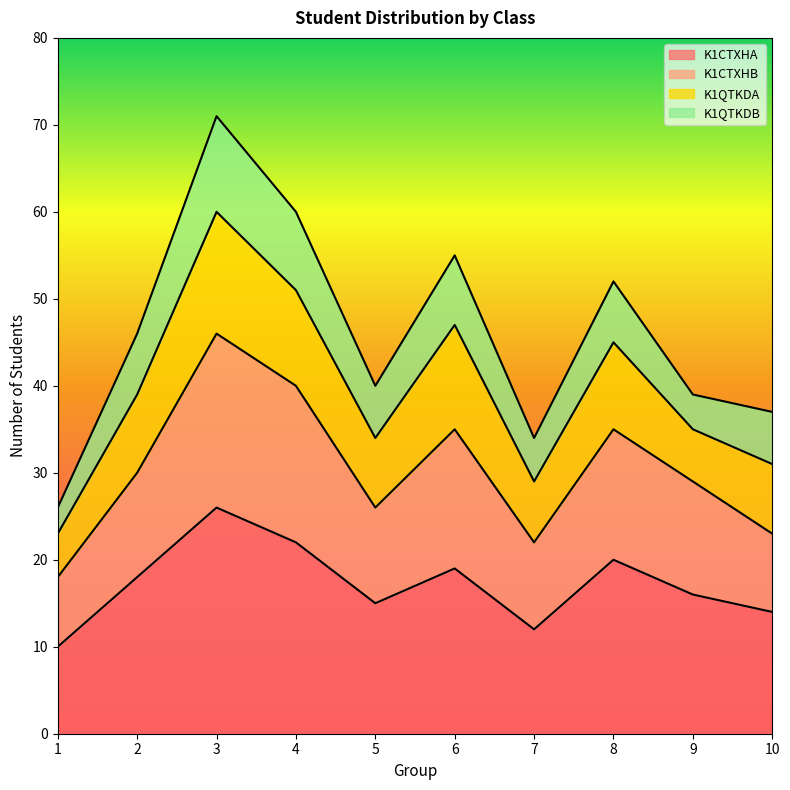

What is the total value across all series at 1?

26